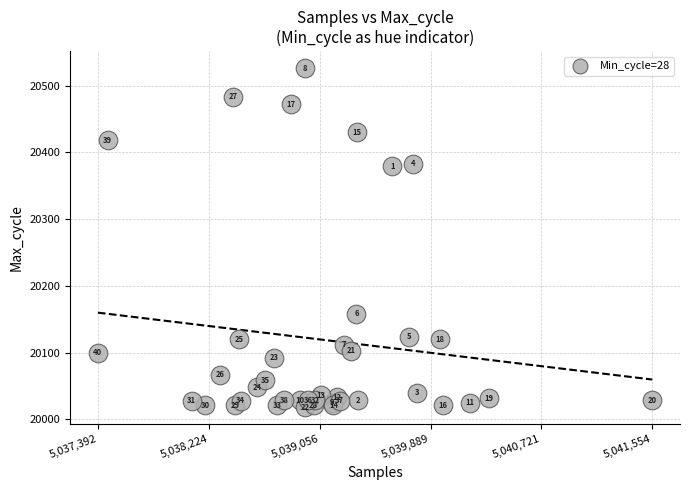

What Y value in the scatter plot is closest to 20272?

20379